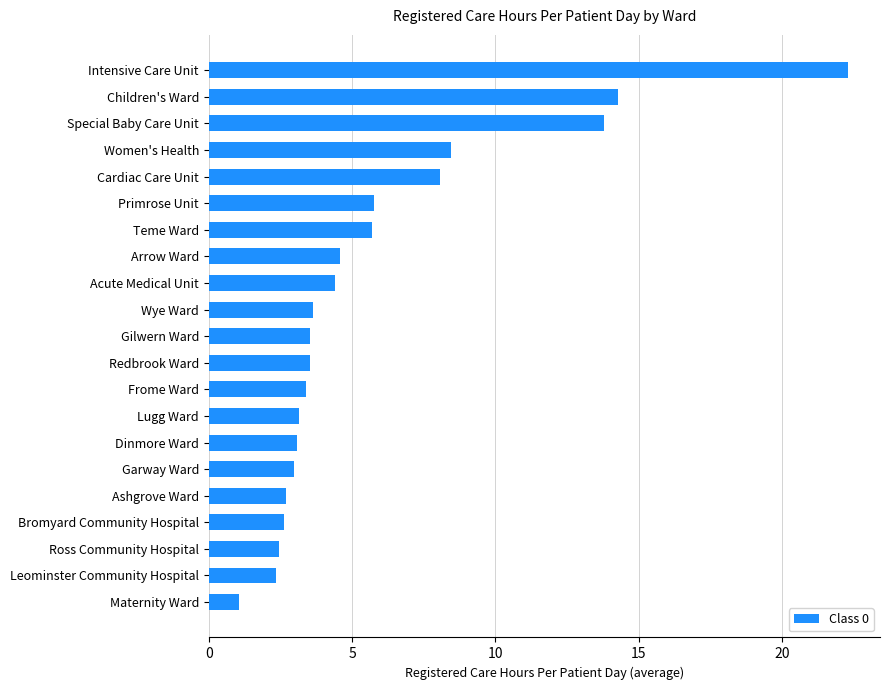

What is the minimum value shown in the chart?

1.1